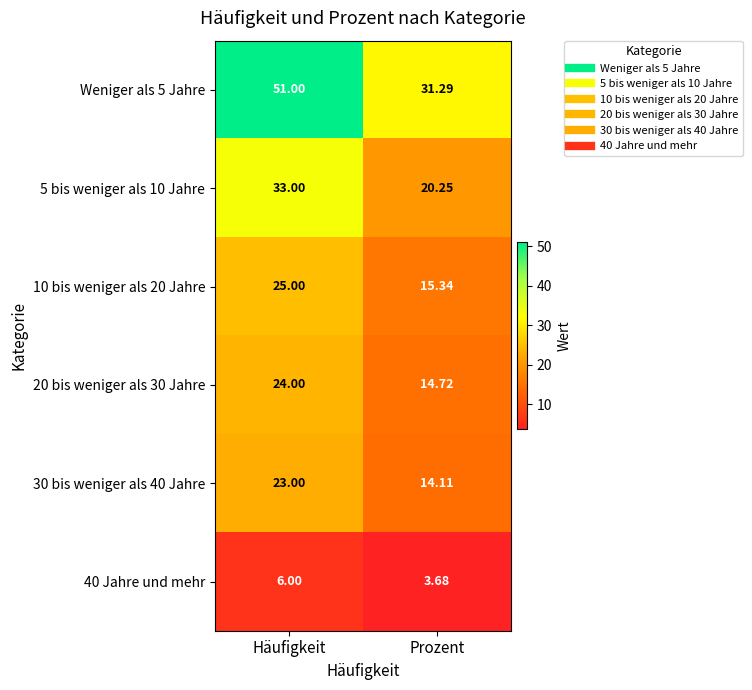

Which series changed the most between Häufigkeit and Prozent?

Weniger als 5 Jahre